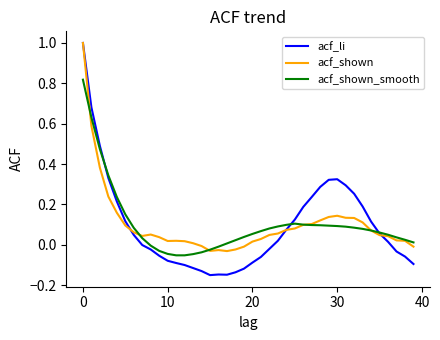

Which series has the widest spread of values?

acf_li